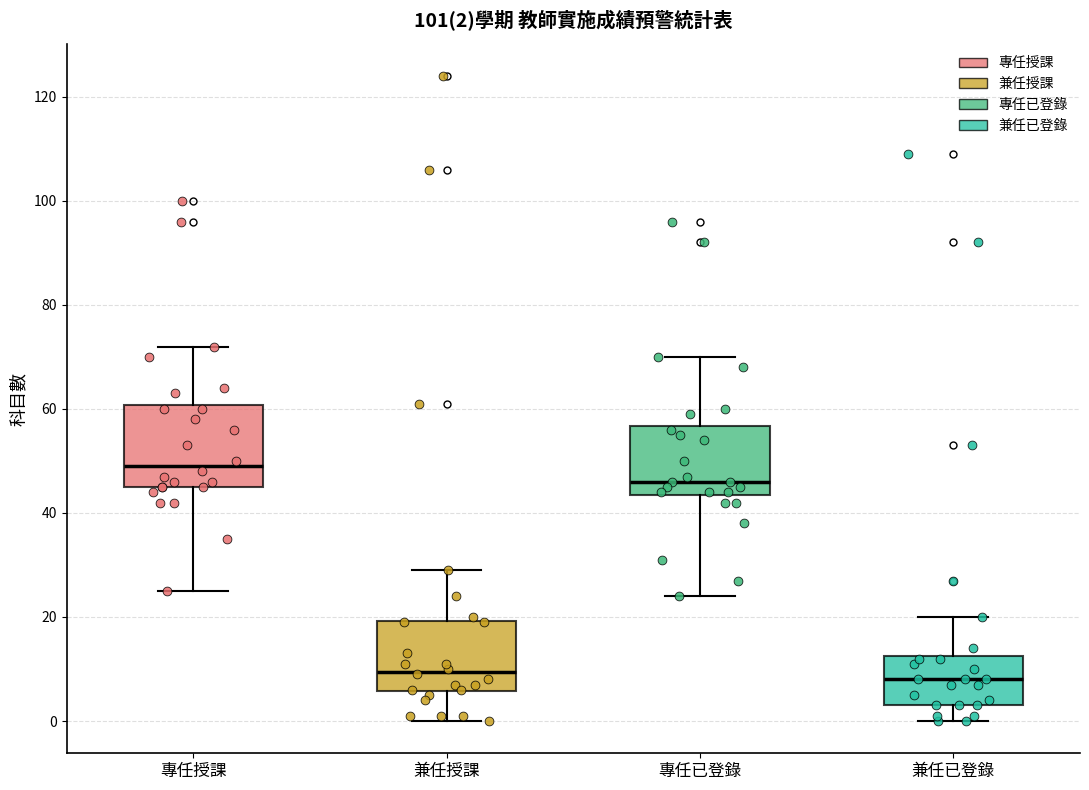

Which box has the highest median line?

專任授課